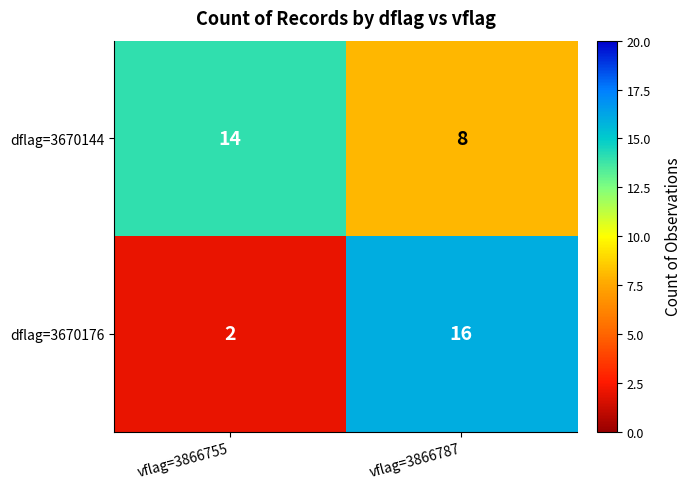

Read the dflag=3670176 value at vflag=3866787.

16